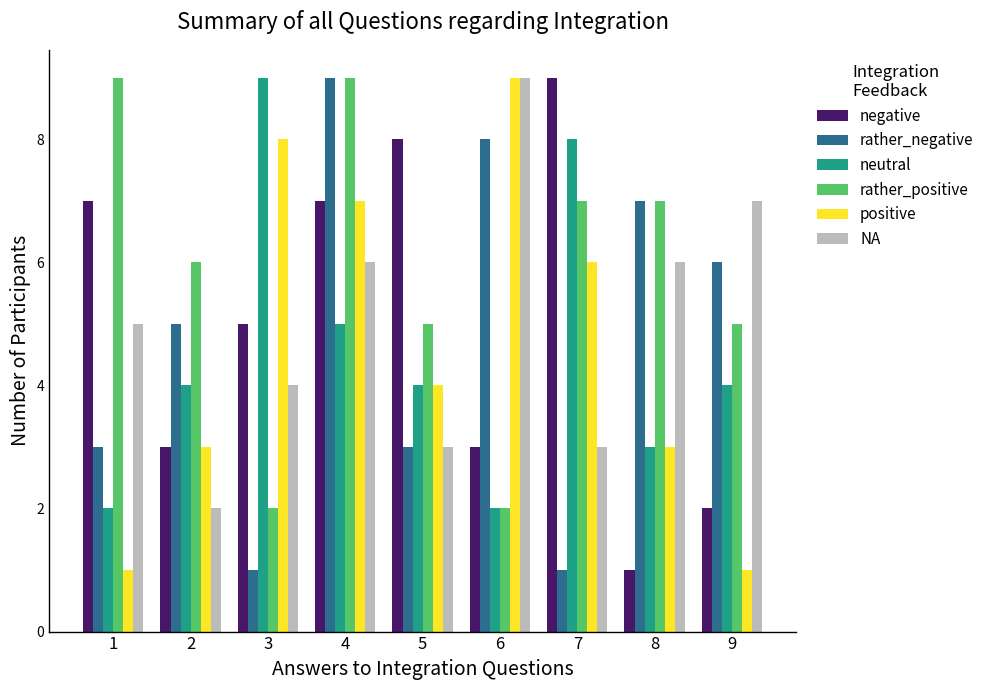

True or false: negative has a value of 11 at 1.

False